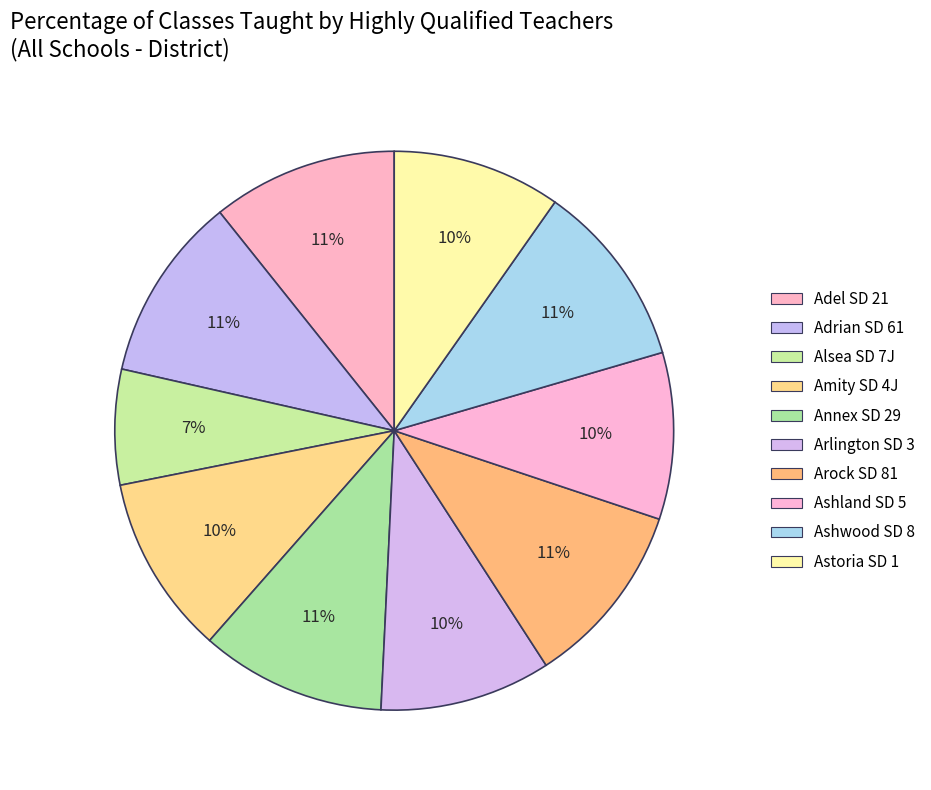

True or false: Adrian SD 61 accounts for 11% of the total.

True